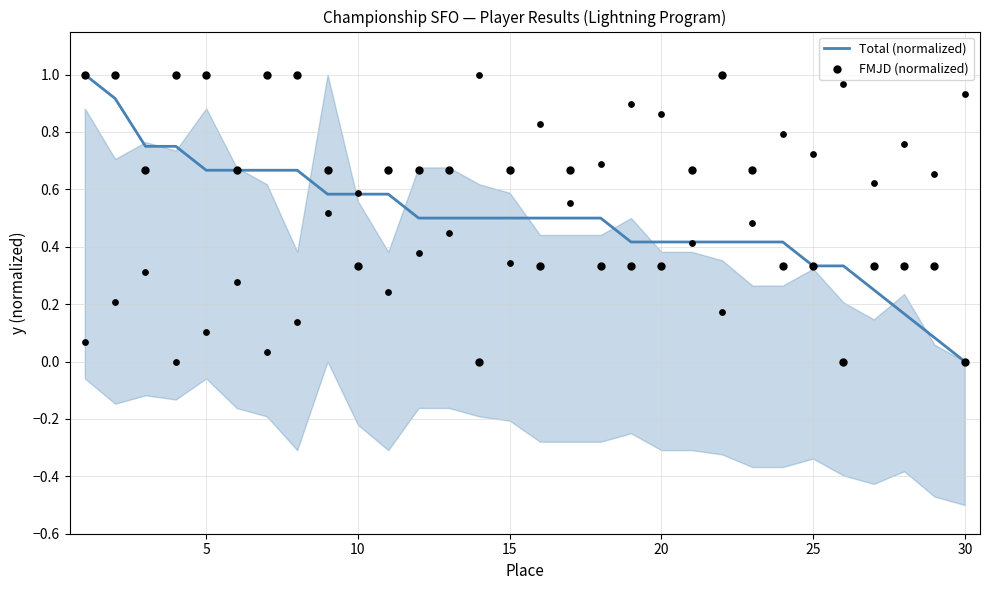

At which label does Total (normalized) reach its minimum?

30